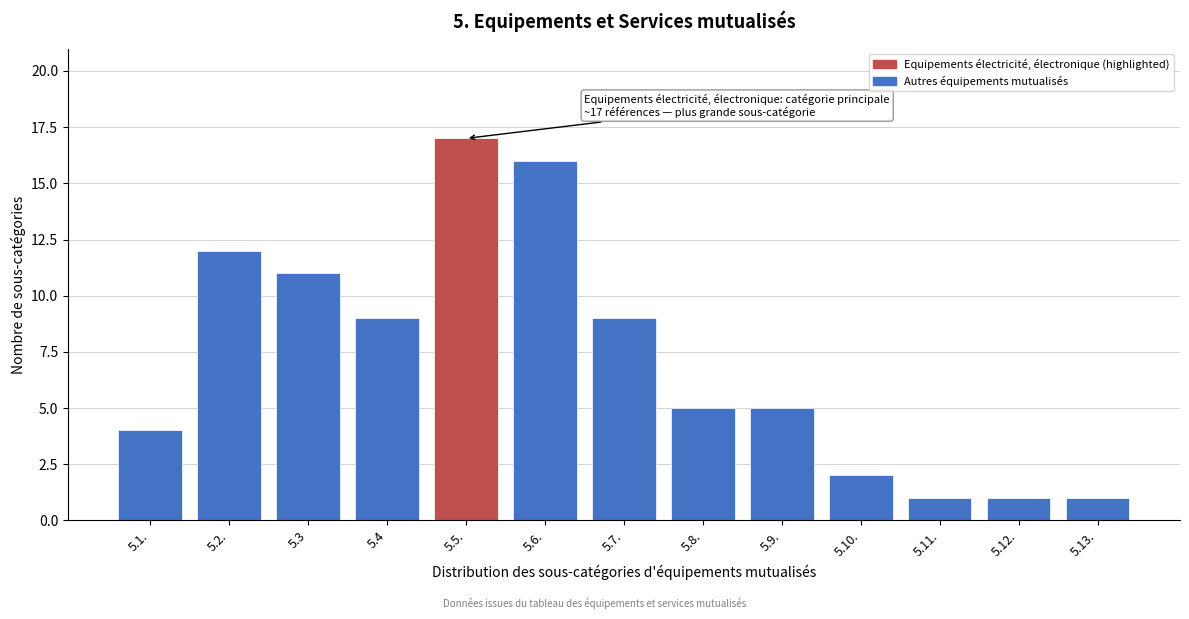

Reading left to right, transcribe all the data shown in this chart.

5.1.=4	5.2.=12	5.3=11	5.4=9	5.5.=17	5.6.=16	5.7.=9	5.8.=5	5.9.=5	5.10.=2	5.11.=1	5.12.=1	5.13.=1